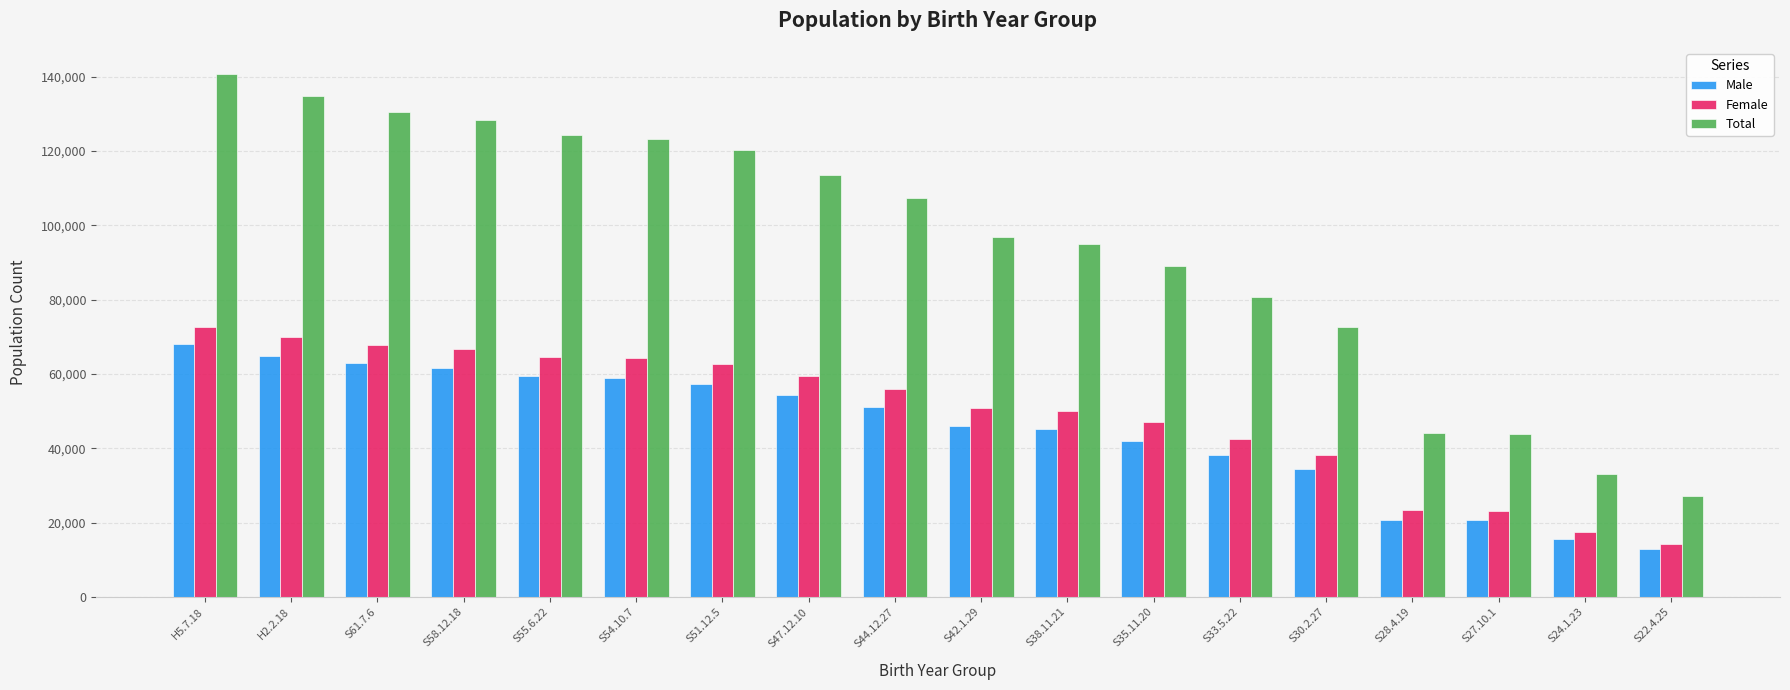

Which series has the widest spread of values?

Total